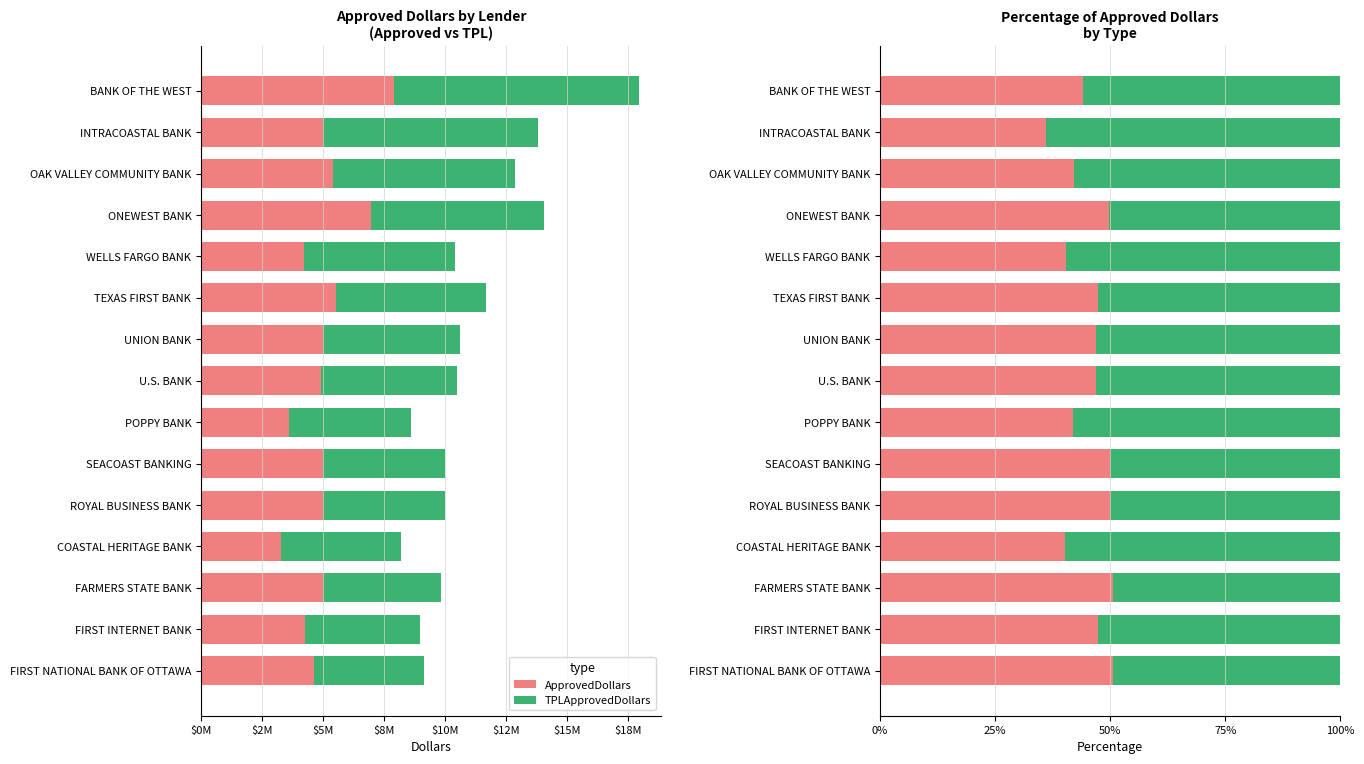

How many bars are there in each group?

2